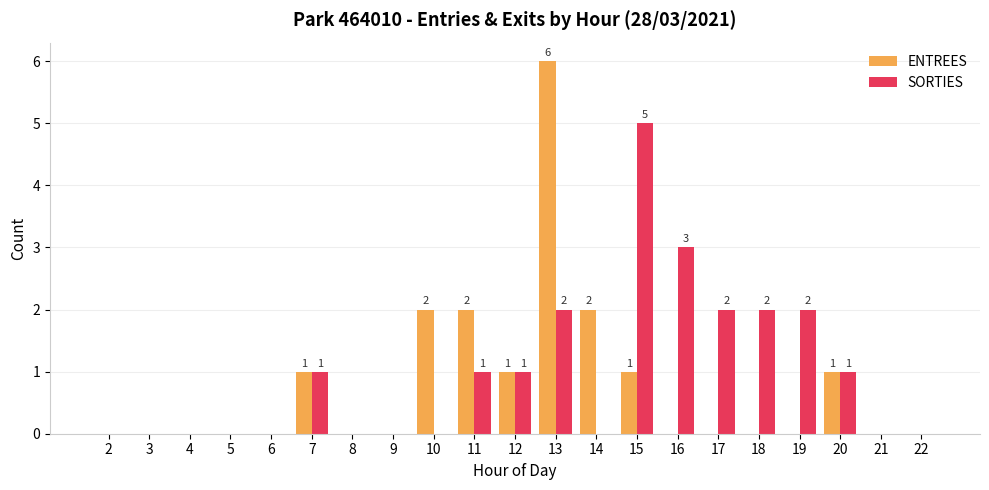

The SORTIES series shows 0 at 11. True or false?

False